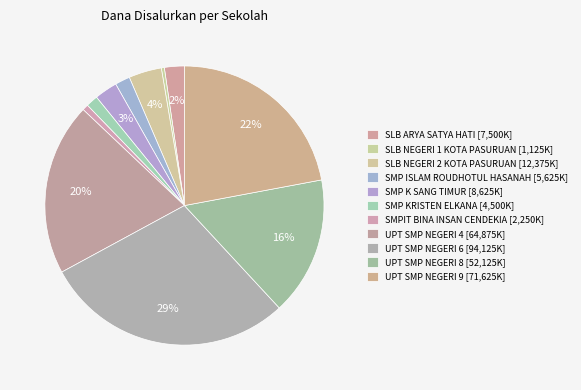

Which category has the biggest portion of the pie?

UPT SMP NEGERI 6